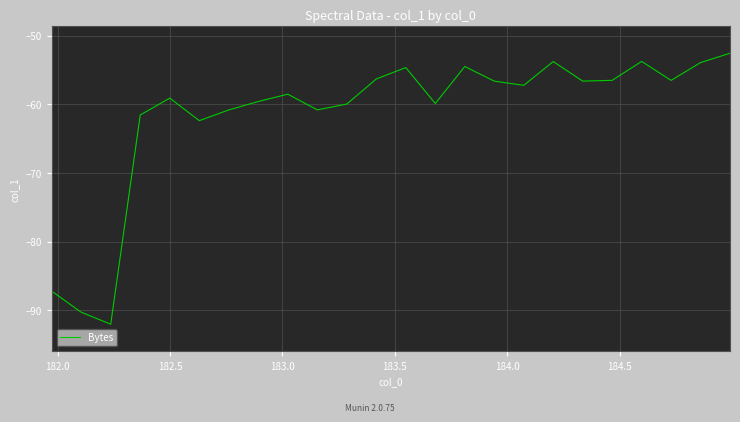

What is the minimum value shown in the chart?

-92.0